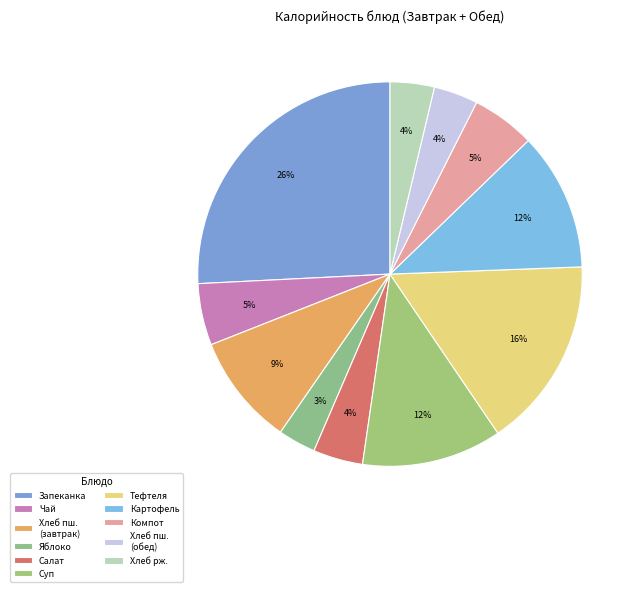

Count the number of slices in the pie.

11